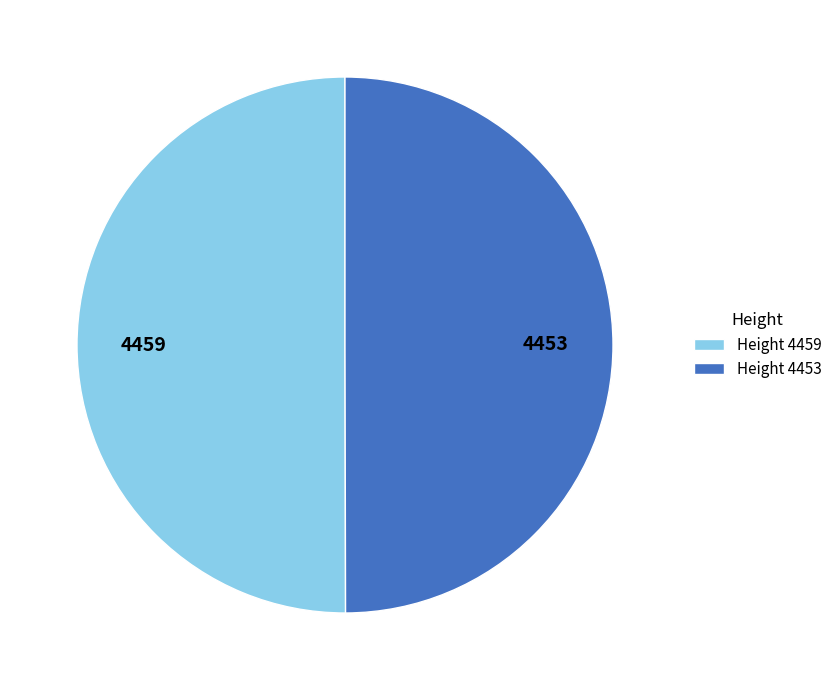

Combined, do Height 4459 and Height 4453 account for over 50%?

Yes